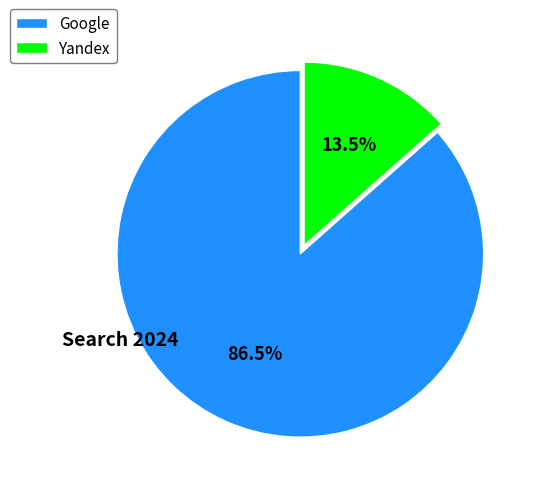

What is the majority slice?

Google